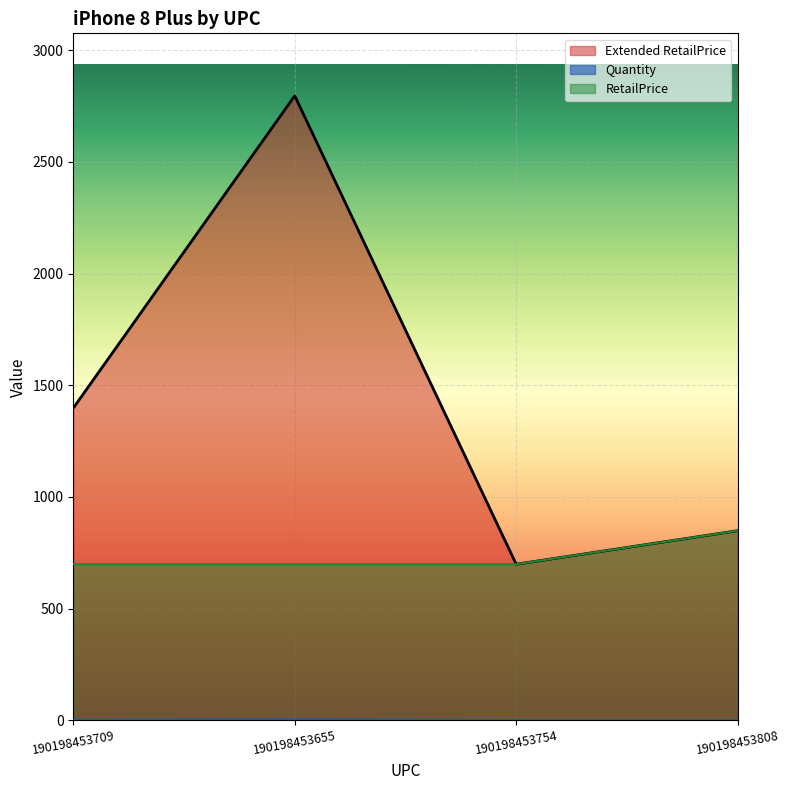

True or false: RetailPrice and Quantity intersect in this chart.

False